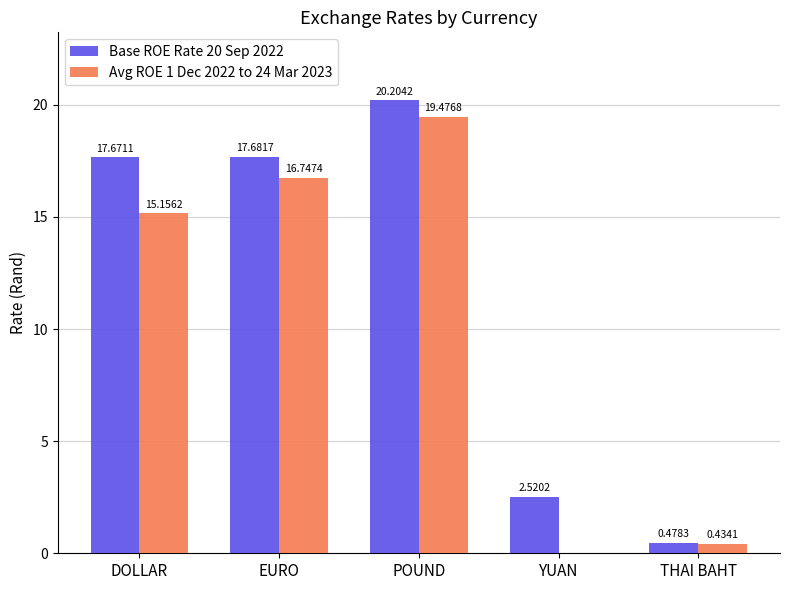

At which label does Base ROE Rate 20 Sep 2022 reach its peak?

POUND